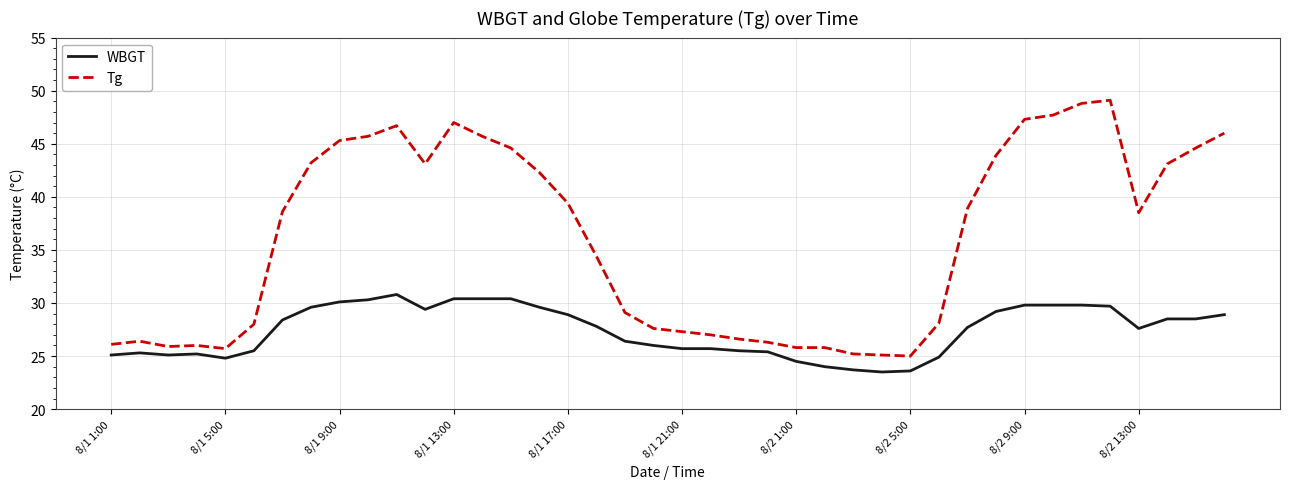

What is the maximum value for Tg?

49.1